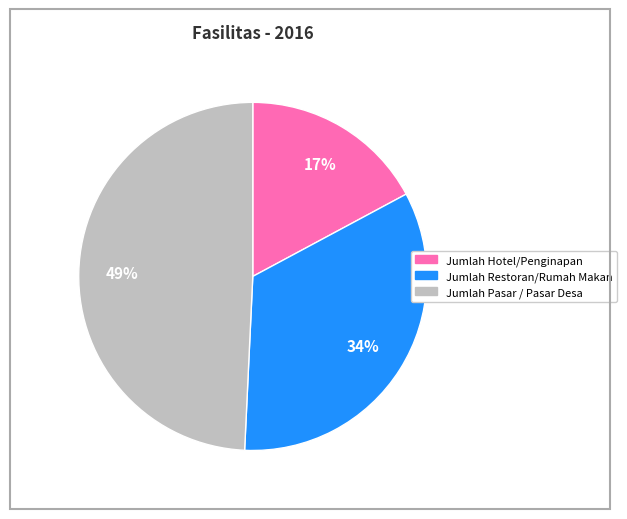

Is there any slice that represents more than half of the pie?

No